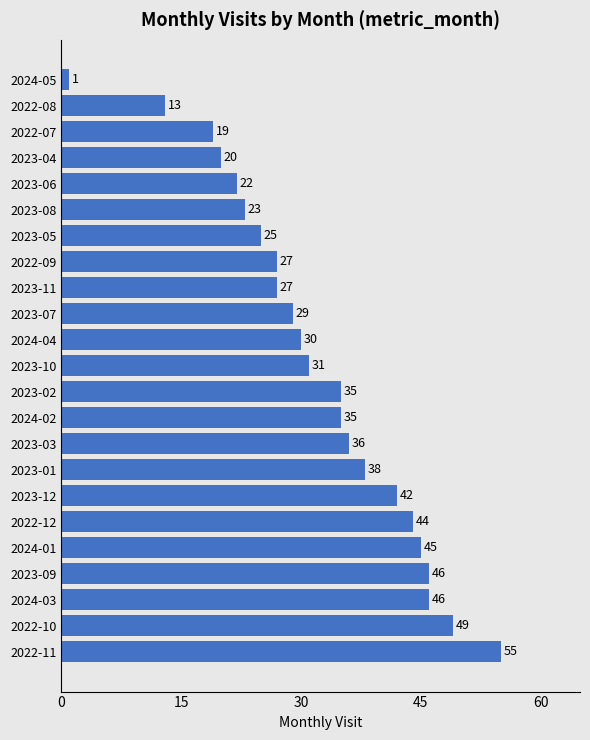

Is it true that the value at 2024-05 is 1?

True